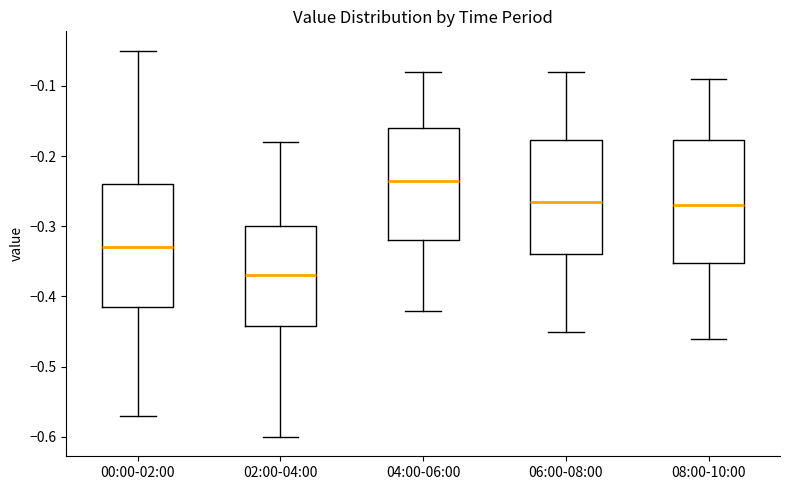

Where does the lower whisker of the box for 02:00-04:00 end on the y-axis? The values are not printed on the chart, so give them approximately, as read against the axis.

-0.60